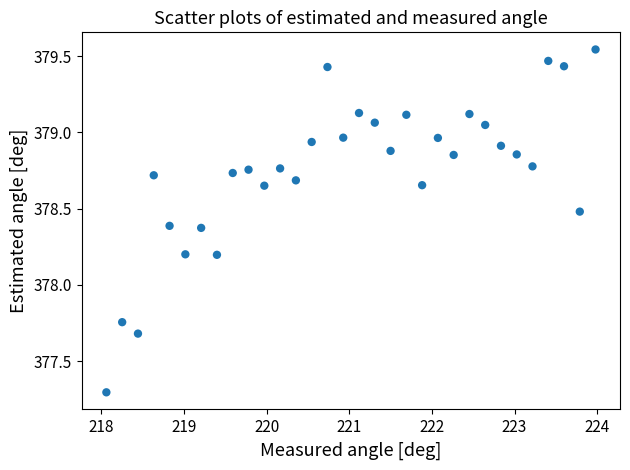

What is the range of X values (max minus min)?

5.9